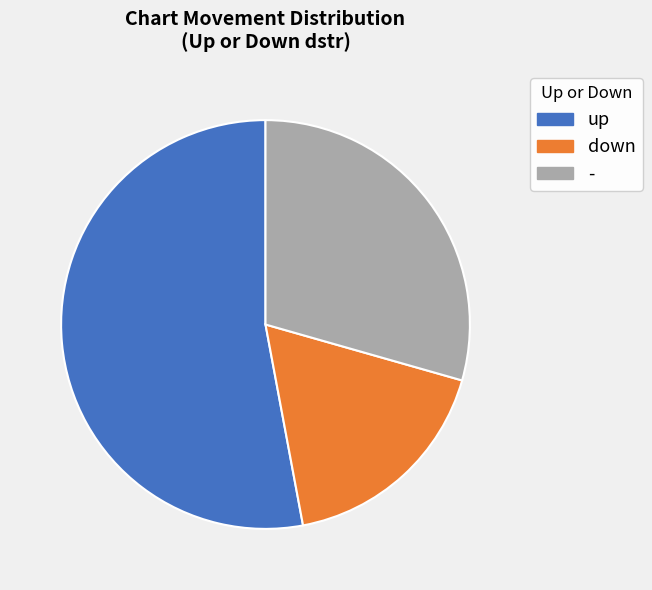

Approximately how many times larger is the value at - compared to up?

0.6